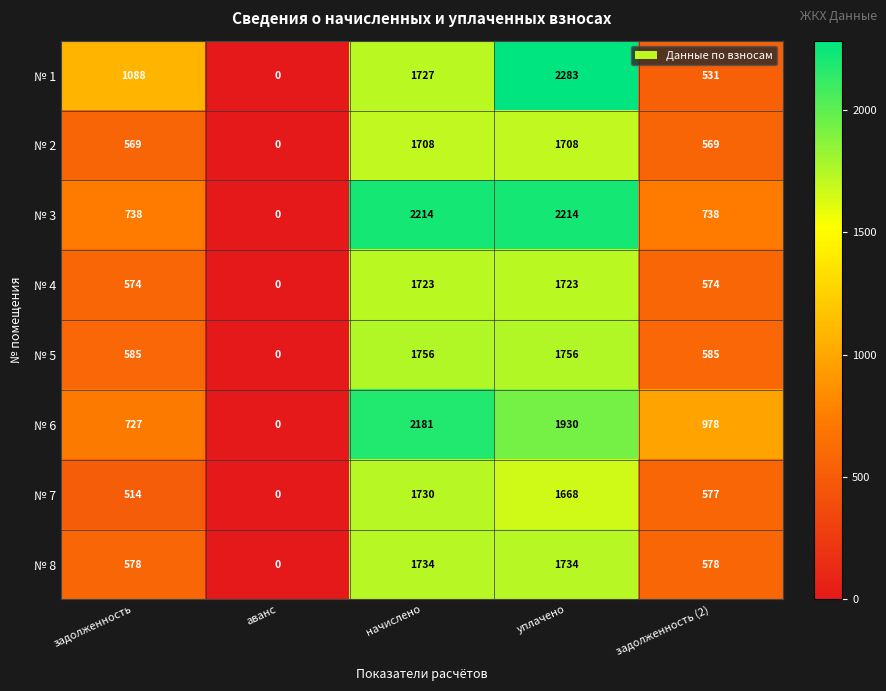

How many series are shown in this chart?

8